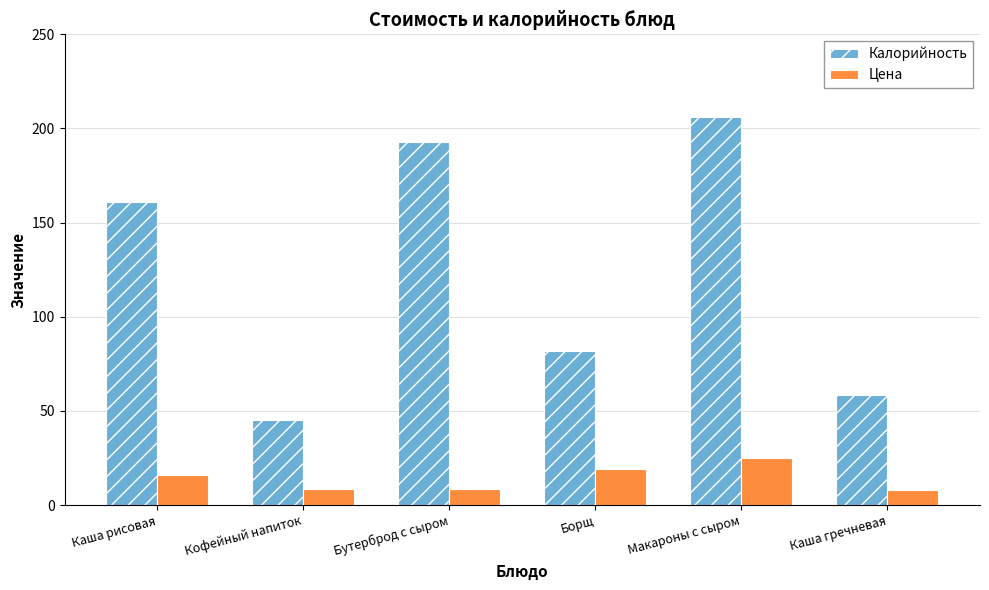

How many values in the Цена series exceed 16?

3